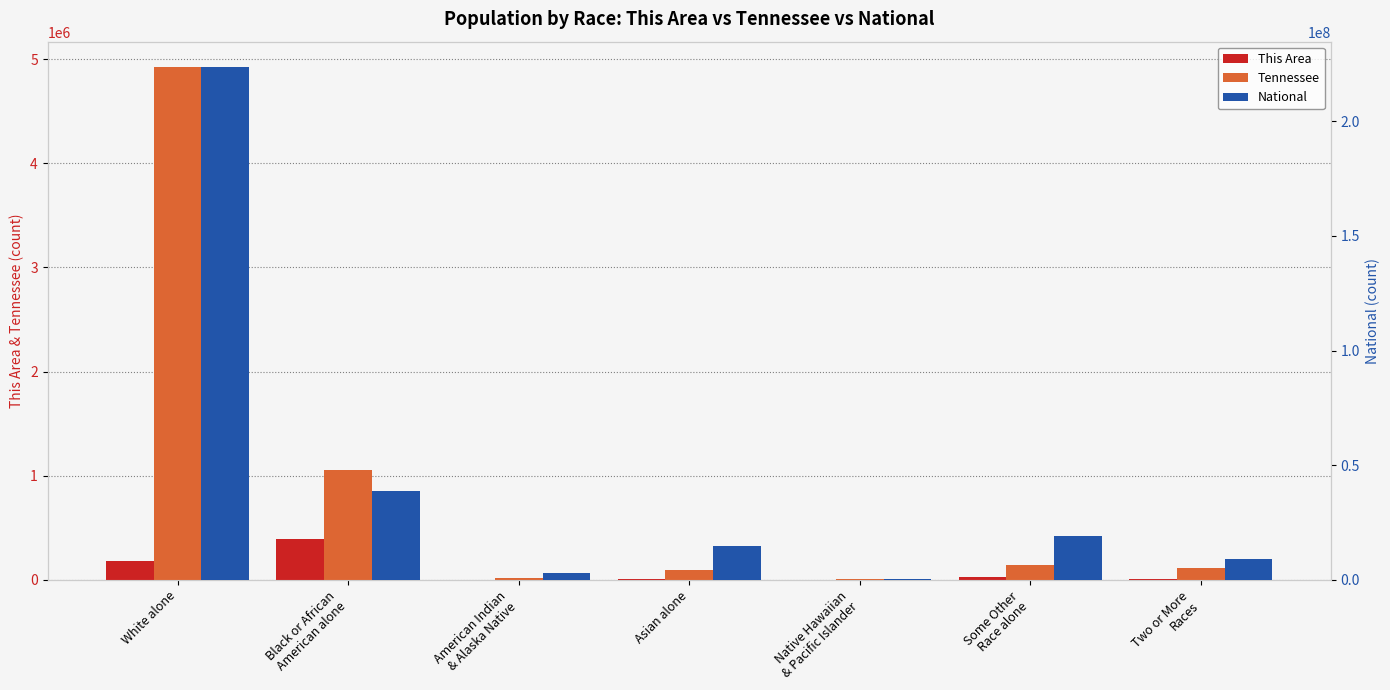

Is it true that This Area equals 442 at Native Hawaiian
& Pacific Islander?

False